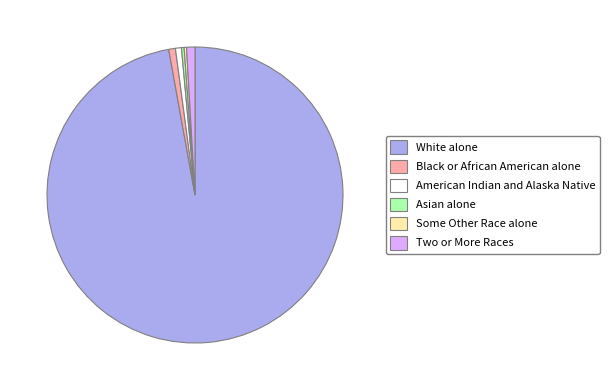

True or false: Asian alone accounts for 8% of the total.

False